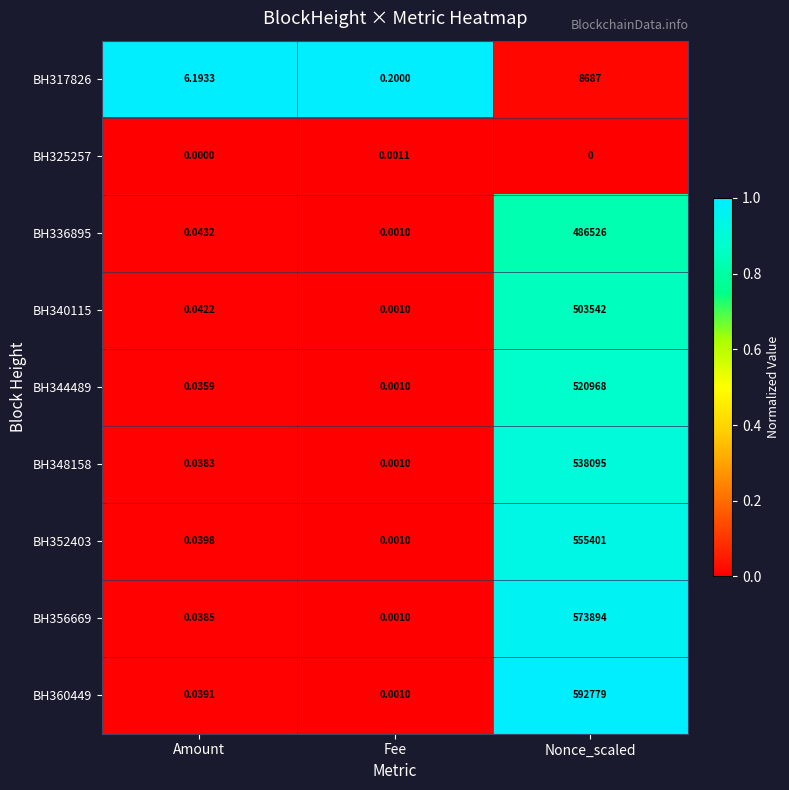

Which category has the highest value in the BH317826 series?

Nonce_scaled